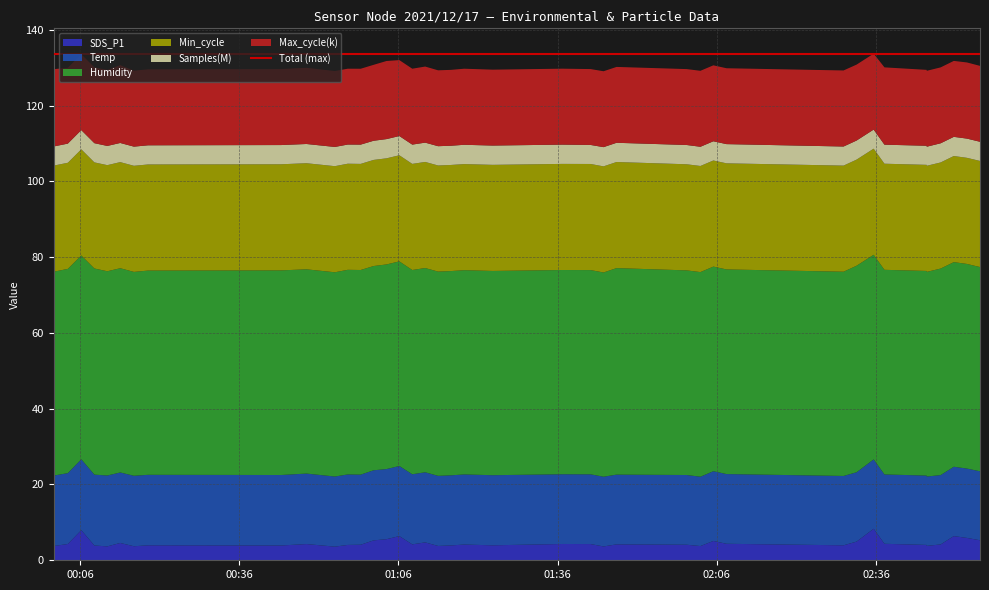

Reading left to right, extract all data points from this chart.

SDS_P1: 2021/12/17 00:01:05=3.8	2021/12/17 00:03:44=4.3	2021/12/17 00:06:16=8.0	2021/12/17 00:08:44=3.9	2021/12/17 00:11:10=3.7	2021/12/17 00:13:36=4.6	2021/12/17 00:16:11=3.7	2021/12/17 00:18:50=4.0	2021/12/17 00:43:54=3.9	2021/12/17 00:48:41=4.3	2021/12/17 00:54:02=3.6	2021/12/17 00:56:28=4.0	2021/12/17 00:58:54=4.1	2021/12/17 01:01:20=5.2	2021/12/17 01:03:46=5.6	2021/12/17 01:06:11=6.4	2021/12/17 01:08:37=4.2	2021/12/17 01:11:03=4.7	2021/12/17 01:13:29=3.8	2021/12/17 01:15:55=3.9	2021/12/17 01:18:24=4.2	2021/12/17 01:23:46=4.0	2021/12/17 01:36:52=4.3	2021/12/17 01:42:13=4.3	2021/12/17 01:44:39=3.6	2021/12/17 01:47:06=4.2	2021/12/17 02:00:19=4.1	2021/12/17 02:02:54=3.8	2021/12/17 02:05:20=5.1	2021/12/17 02:07:49=4.3	2021/12/17 02:29:52=4.0	2021/12/17 02:32:19=4.9	2021/12/17 02:35:32=8.3	2021/12/17 02:37:34=4.3	2021/12/17 02:45:31=4.0	2021/12/17 02:45:32=3.8	2021/12/17 02:48:09=4.2	2021/12/17 02:50:38=6.4	2021/12/17 02:53:07=5.9	2021/12/17 02:55:34=5.3
Temp: 2021/12/17 00:01:05=18.6	2021/12/17 00:03:44=18.7	2021/12/17 00:06:16=18.7	2021/12/17 00:08:44=18.7	2021/12/17 00:11:10=18.7	2021/12/17 00:13:36=18.6	2021/12/17 00:16:11=18.6	2021/12/17 00:18:50=18.6	2021/12/17 00:43:54=18.6	2021/12/17 00:48:41=18.6	2021/12/17 00:54:02=18.5	2021/12/17 00:56:28=18.6	2021/12/17 00:58:54=18.5	2021/12/17 01:01:20=18.5	2021/12/17 01:03:46=18.5	2021/12/17 01:06:11=18.5	2021/12/17 01:08:37=18.5	2021/12/17 01:11:03=18.5	2021/12/17 01:13:29=18.5	2021/12/17 01:15:55=18.5	2021/12/17 01:18:24=18.5	2021/12/17 01:23:46=18.5	2021/12/17 01:36:52=18.4	2021/12/17 01:42:13=18.4	2021/12/17 01:44:39=18.4	2021/12/17 01:47:06=18.4	2021/12/17 02:00:19=18.4	2021/12/17 02:02:54=18.3	2021/12/17 02:05:20=18.4	2021/12/17 02:07:49=18.4	2021/12/17 02:29:52=18.3	2021/12/17 02:32:19=18.3	2021/12/17 02:35:32=18.3	2021/12/17 02:37:34=18.3	2021/12/17 02:45:31=18.3	2021/12/17 02:45:32=18.3	2021/12/17 02:48:09=18.3	2021/12/17 02:50:38=18.3	2021/12/17 02:53:07=18.3	2021/12/17 02:55:34=18.2
Humidity: 2021/12/17 00:01:05=53.8	2021/12/17 00:03:44=53.9	2021/12/17 00:06:16=53.8	2021/12/17 00:08:44=54.4	2021/12/17 00:11:10=53.9	2021/12/17 00:13:36=53.9	2021/12/17 00:16:11=53.8	2021/12/17 00:18:50=53.9	2021/12/17 00:43:54=54.0	2021/12/17 00:48:41=53.9	2021/12/17 00:54:02=53.9	2021/12/17 00:56:28=54.0	2021/12/17 00:58:54=54.0	2021/12/17 01:01:20=53.9	2021/12/17 01:03:46=54.0	2021/12/17 01:06:11=54.0	2021/12/17 01:08:37=53.9	2021/12/17 01:11:03=53.9	2021/12/17 01:13:29=53.9	2021/12/17 01:15:55=53.9	2021/12/17 01:18:24=53.9	2021/12/17 01:23:46=53.9	2021/12/17 01:36:52=53.9	2021/12/17 01:42:13=53.9	2021/12/17 01:44:39=53.9	2021/12/17 01:47:06=54.5	2021/12/17 02:00:19=54.0	2021/12/17 02:02:54=54.0	2021/12/17 02:05:20=54.0	2021/12/17 02:07:49=54.0	2021/12/17 02:29:52=53.9	2021/12/17 02:32:19=54.5	2021/12/17 02:35:32=54.0	2021/12/17 02:37:34=54.0	2021/12/17 02:45:31=54.0	2021/12/17 02:45:32=54.0	2021/12/17 02:48:09=54.5	2021/12/17 02:50:38=54.0	2021/12/17 02:53:07=54.0	2021/12/17 02:55:34=53.9
Min_cycle: 2021/12/17 00:01:05=28.0	2021/12/17 00:03:44=28.0	2021/12/17 00:06:16=28.0	2021/12/17 00:08:44=28.0	2021/12/17 00:11:10=28.0	2021/12/17 00:13:36=28.0	2021/12/17 00:16:11=28.0	2021/12/17 00:18:50=28.0	2021/12/17 00:43:54=28.0	2021/12/17 00:48:41=28.0	2021/12/17 00:54:02=28.0	2021/12/17 00:56:28=28.0	2021/12/17 00:58:54=28.0	2021/12/17 01:01:20=28.0	2021/12/17 01:03:46=28.0	2021/12/17 01:06:11=28.0	2021/12/17 01:08:37=28.0	2021/12/17 01:11:03=28.0	2021/12/17 01:13:29=28.0	2021/12/17 01:15:55=28.0	2021/12/17 01:18:24=28.0	2021/12/17 01:23:46=28.0	2021/12/17 01:36:52=28.0	2021/12/17 01:42:13=28.0	2021/12/17 01:44:39=28.0	2021/12/17 01:47:06=28.0	2021/12/17 02:00:19=28.0	2021/12/17 02:02:54=28.0	2021/12/17 02:05:20=28.0	2021/12/17 02:07:49=28.0	2021/12/17 02:29:52=28.0	2021/12/17 02:32:19=28.0	2021/12/17 02:35:32=28.0	2021/12/17 02:37:34=28.0	2021/12/17 02:45:31=28.0	2021/12/17 02:45:32=28.0	2021/12/17 02:48:09=28.0	2021/12/17 02:50:38=28.0	2021/12/17 02:53:07=28.0	2021/12/17 02:55:34=28.0
Samples: 2021/12/17 00:01:05=5054793.0	2021/12/17 00:03:44=5055082.0	2021/12/17 00:06:16=5070395.0	2021/12/17 00:08:44=5071051.0	2021/12/17 00:11:10=5072020.0	2021/12/17 00:13:36=5056433.0	2021/12/17 00:16:11=5056874.0	2021/12/17 00:18:50=5057036.0	2021/12/17 00:43:54=5072845.0	2021/12/17 00:48:41=5074461.0	2021/12/17 00:54:02=5074352.0	2021/12/17 00:56:28=5057682.0	2021/12/17 00:58:54=5091435.0	2021/12/17 01:01:20=5058810.0	2021/12/17 01:03:46=5076876.0	2021/12/17 01:06:11=5076597.0	2021/12/17 01:08:37=5093289.0	2021/12/17 01:11:03=5093813.0	2021/12/17 01:13:29=5093492.0	2021/12/17 01:15:55=5077183.0	2021/12/17 01:18:24=5093854.0	2021/12/17 01:23:46=5093630.0	2021/12/17 01:36:52=5087211.0	2021/12/17 01:42:13=5020145.0	2021/12/17 01:44:39=5073777.0	2021/12/17 01:47:06=5072809.0	2021/12/17 02:00:19=5088901.0	2021/12/17 02:02:54=5072976.0	2021/12/17 02:05:20=5071564.0	2021/12/17 02:07:49=5070237.0	2021/12/17 02:29:52=5038113.0	2021/12/17 02:32:19=5037360.0	2021/12/17 02:35:32=5037181.0	2021/12/17 02:37:34=5024589.0	2021/12/17 02:45:31=5036480.0	2021/12/17 02:45:32=5035936.0	2021/12/17 02:48:09=5057934.0	2021/12/17 02:50:38=5057811.0	2021/12/17 02:53:07=5074686.0	2021/12/17 02:55:34=5058464.0
Max_cycle: 2021/12/17 00:01:05=20391.0	2021/12/17 00:03:44=20009.0	2021/12/17 00:06:16=20024.0	2021/12/17 00:08:44=20013.0	2021/12/17 00:11:10=20048.0	2021/12/17 00:13:36=20538.0	2021/12/17 00:16:11=20044.0	2021/12/17 00:18:50=20043.0	2021/12/17 00:43:54=20048.0	2021/12/17 00:48:41=20103.0	2021/12/17 00:54:02=20029.0	2021/12/17 00:56:28=20013.0	2021/12/17 00:58:54=20018.0	2021/12/17 01:01:20=20032.0	2021/12/17 01:03:46=20607.0	2021/12/17 01:06:11=20032.0	2021/12/17 01:08:37=20025.0	2021/12/17 01:11:03=20072.0	2021/12/17 01:13:29=20021.0	2021/12/17 01:15:55=20018.0	2021/12/17 01:18:24=20071.0	2021/12/17 01:23:46=20024.0	2021/12/17 01:36:52=20039.0	2021/12/17 01:42:13=20022.0	2021/12/17 01:44:39=20025.0	2021/12/17 01:47:06=20017.0	2021/12/17 02:00:19=20029.0	2021/12/17 02:02:54=20044.0	2021/12/17 02:05:20=20039.0	2021/12/17 02:07:49=20021.0	2021/12/17 02:29:52=20068.0	2021/12/17 02:32:19=20033.0	2021/12/17 02:35:32=20033.0	2021/12/17 02:37:34=20399.0	2021/12/17 02:45:31=20029.0	2021/12/17 02:45:32=20028.0	2021/12/17 02:48:09=20029.0	2021/12/17 02:50:38=20039.0	2021/12/17 02:53:07=20092.0	2021/12/17 02:55:34=20028.0